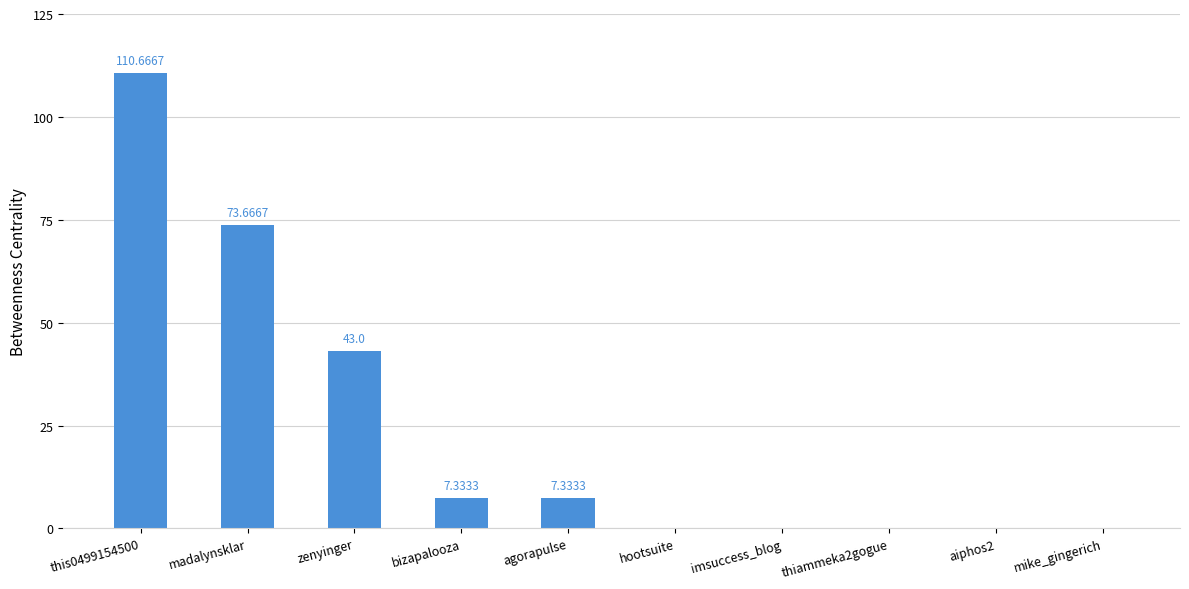

Reading right to left, list all the values displayed in this chart.

0.0	0.0	0.0	0.0	0.0	7.3	7.3	43.0	73.7	110.7